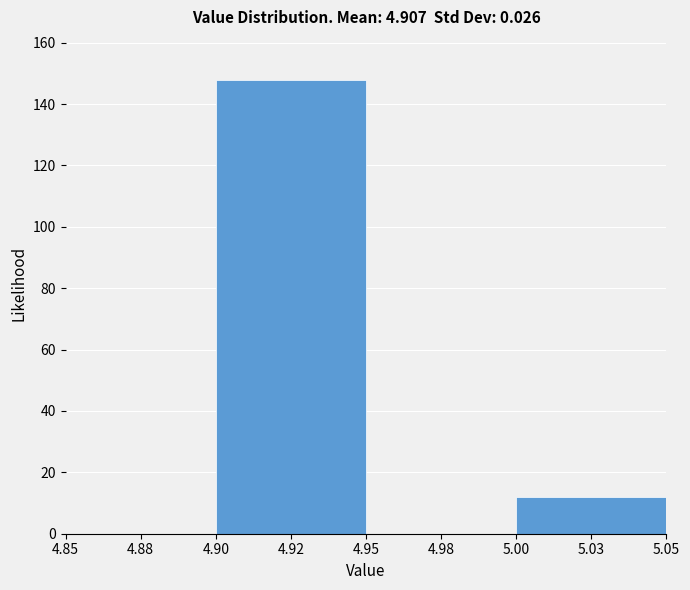

Reading right to left, what are all the values shown in this chart?

5.03=12	4.98=0	4.92=148	4.88=0